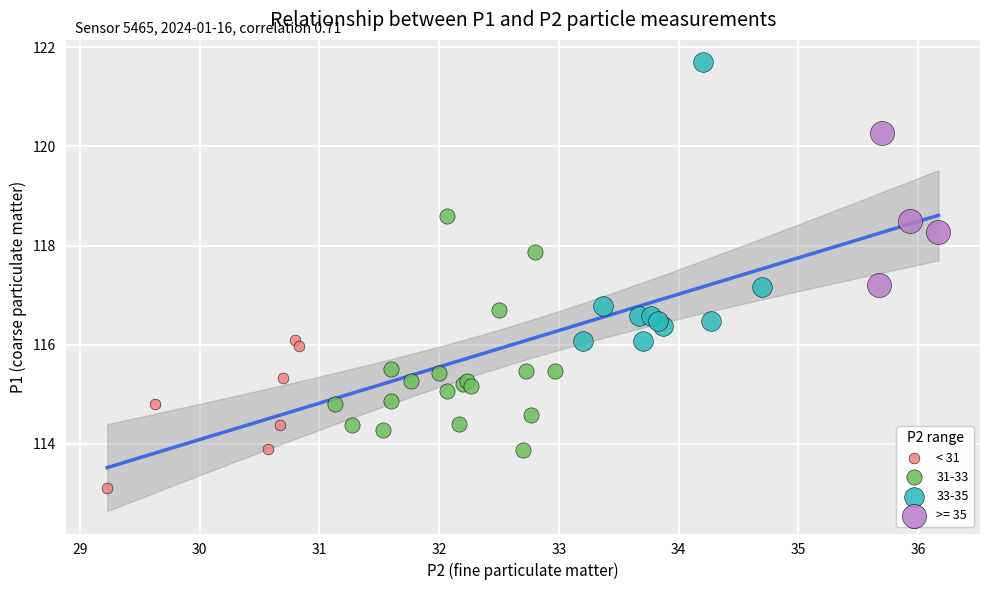

Which series contains the highest Y value?

33-35